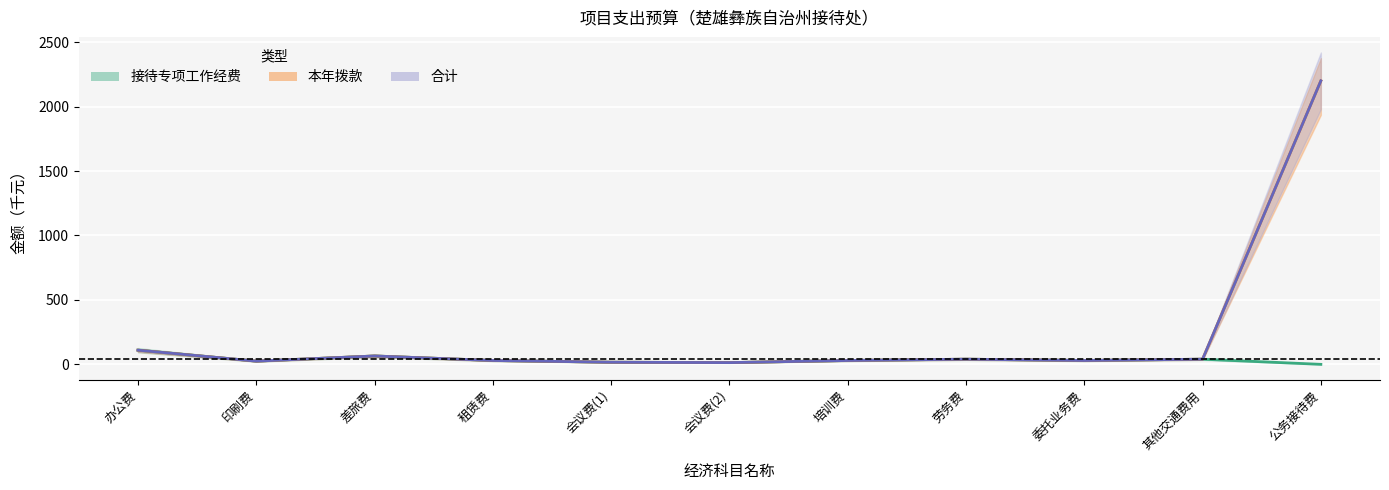

What is the highest value of the 合计 series?

2200.0